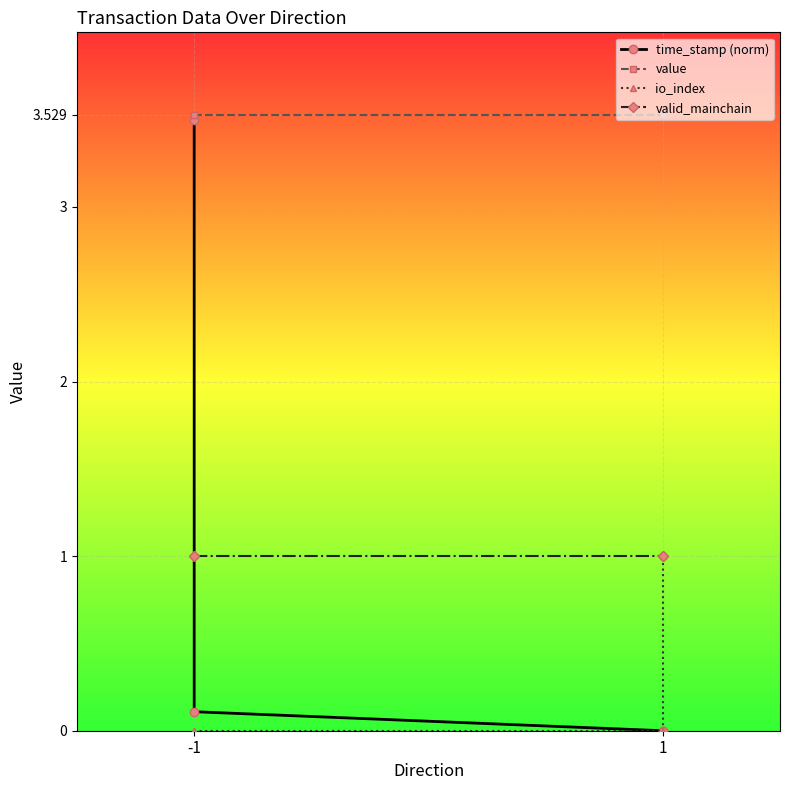

Rank the series by their maximum value, from lowest to highest.

io_index, valid_mainchain, time_stamp (norm), value